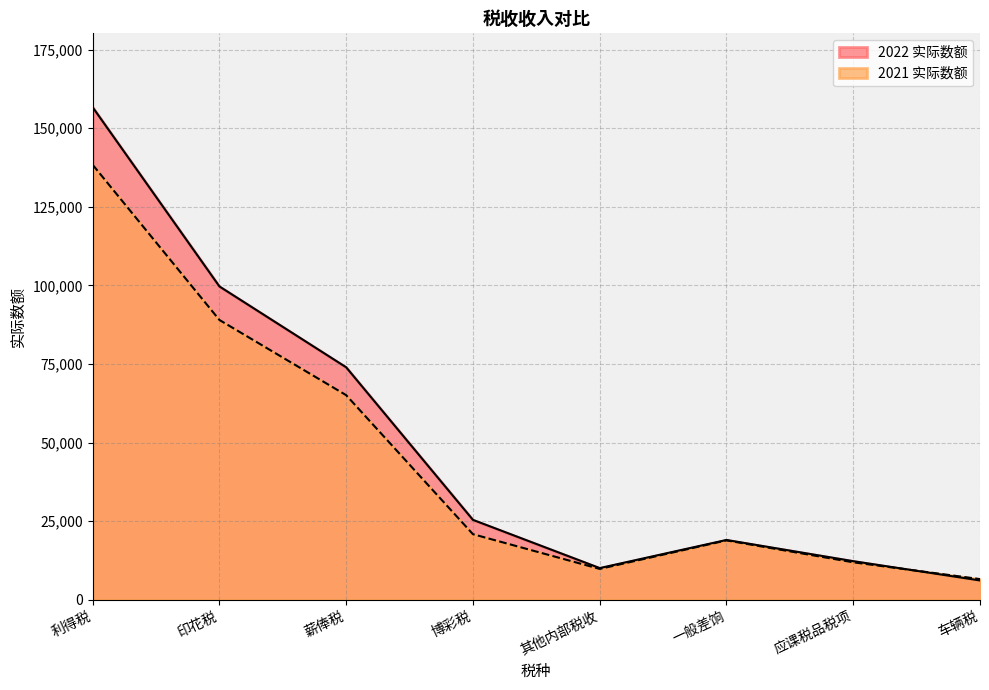

How many interior local valleys does the 2021 实际数额 series have?

1